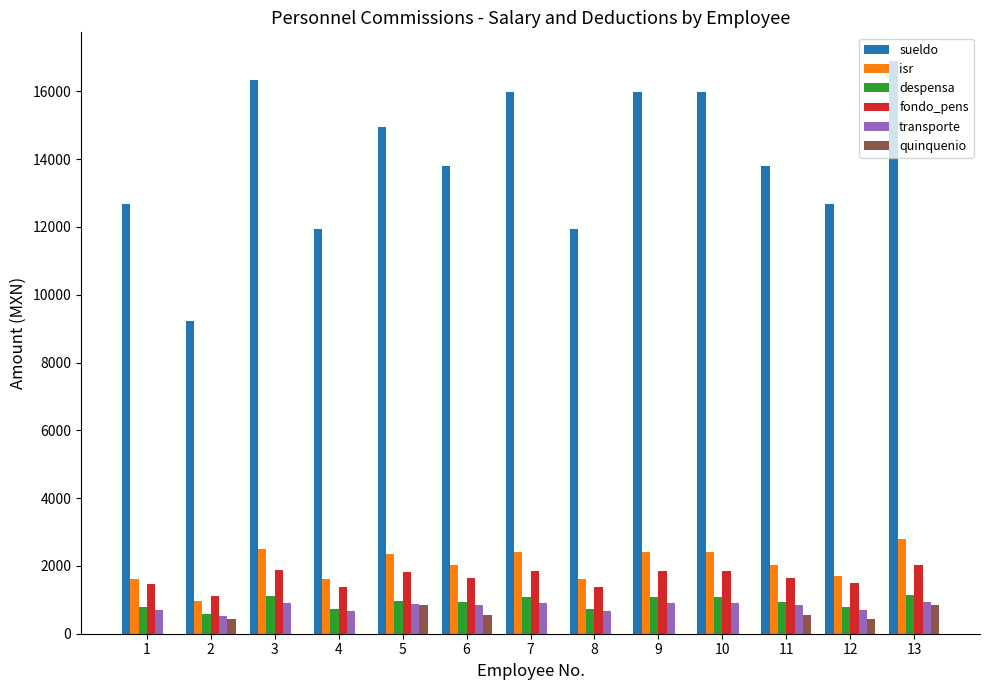

Between 2 and 9, which series saw the biggest shift?

sueldo